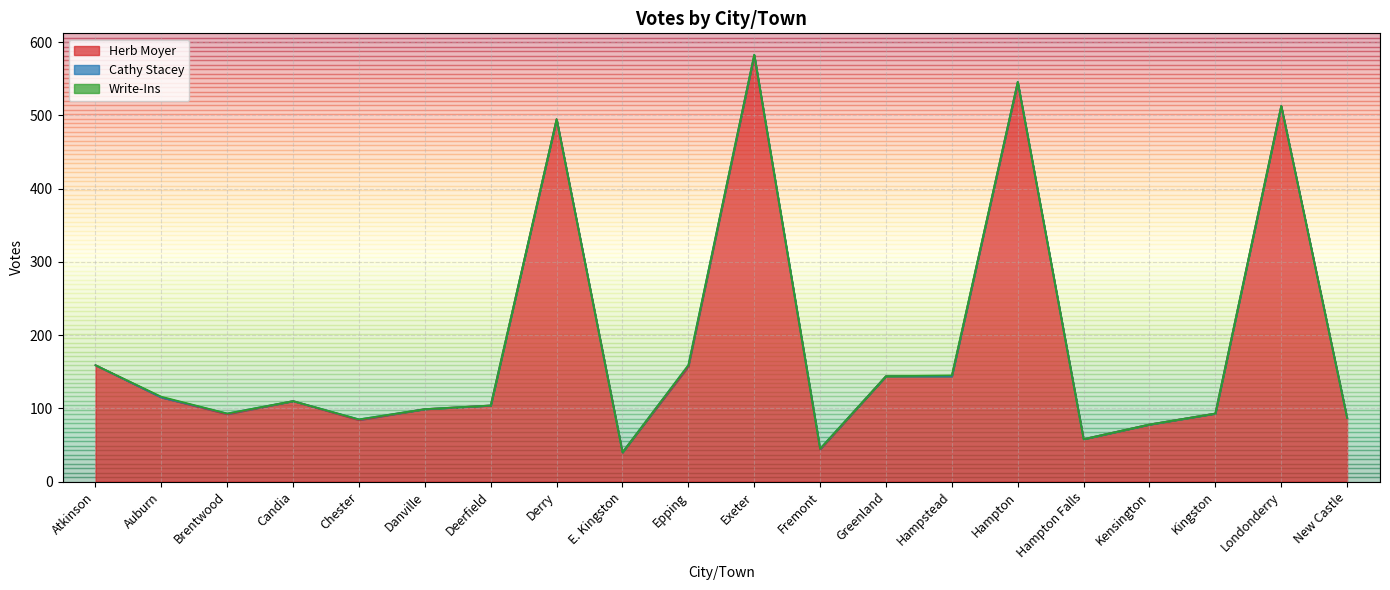

True or false: Cathy Stacey and Herb Moyer intersect in this chart.

False